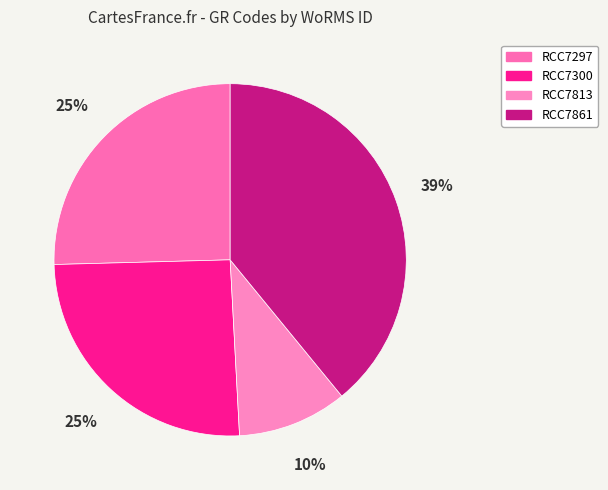

Approximately how many times larger is the value at RCC7861 compared to RCC7813?

3.9